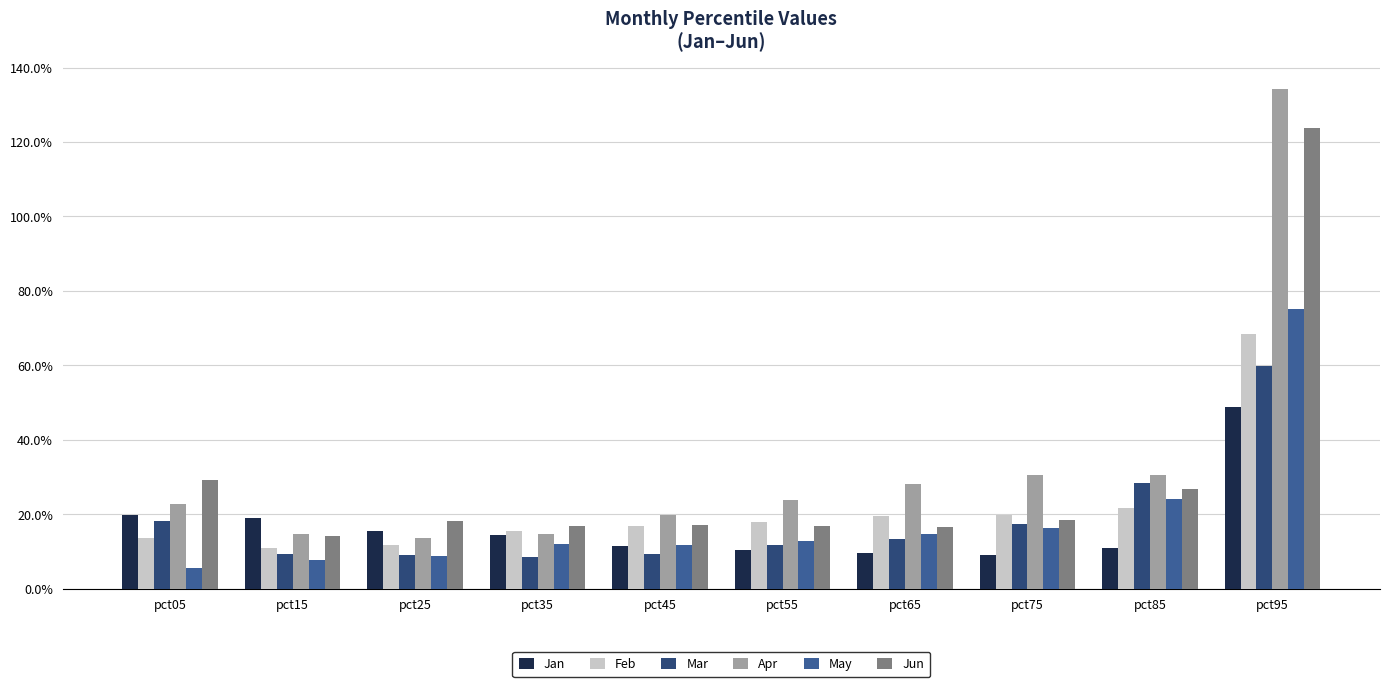

What are all the series names shown in the legend?

Jan, Feb, Mar, Apr, May, Jun